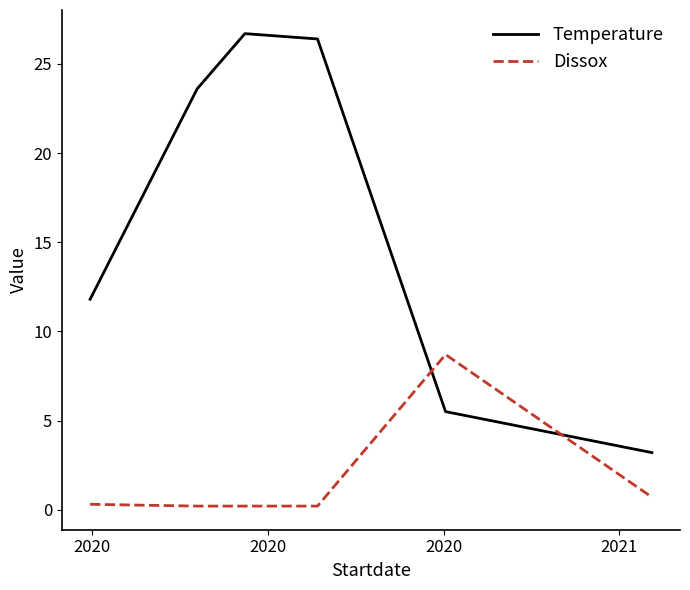

What is the difference between the maximum and minimum values in the Temperature series?

23.5